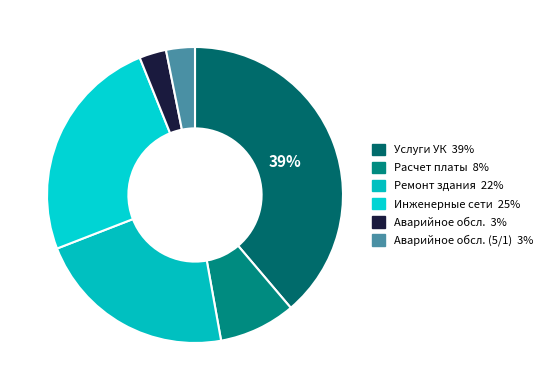

Count the number of slices in the pie.

6